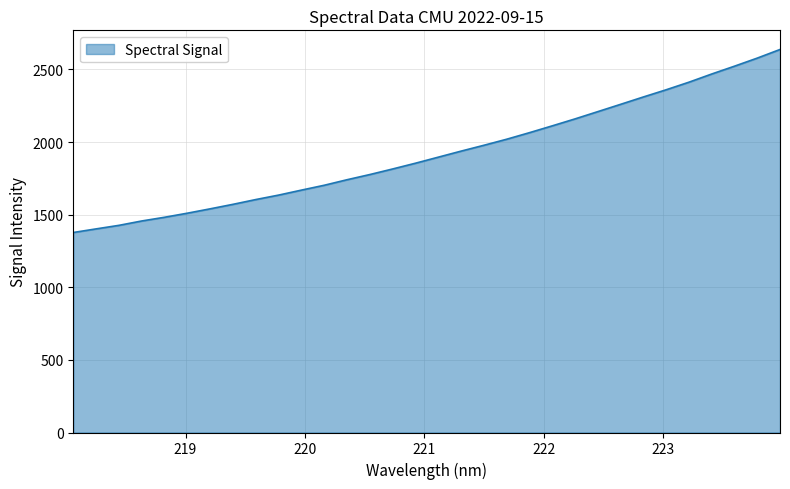

What is the maximum value shown in the chart?

2637.8